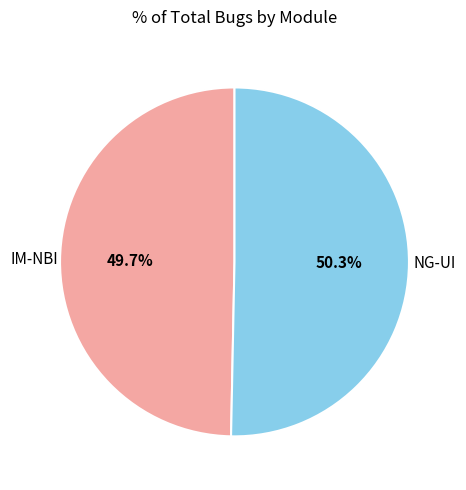

Which has a higher value, IM-NBI or NG-UI?

NG-UI